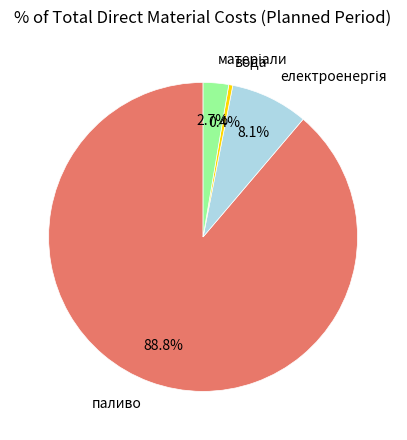

To the nearest percent, what is the average slice percentage?

25%